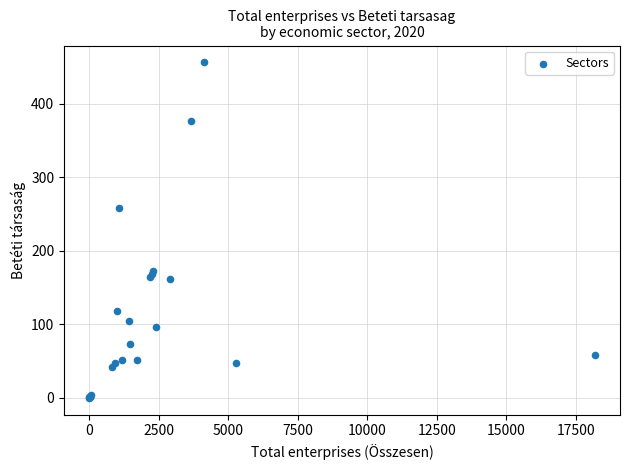

What Y value in the scatter plot is closest to 228?

258